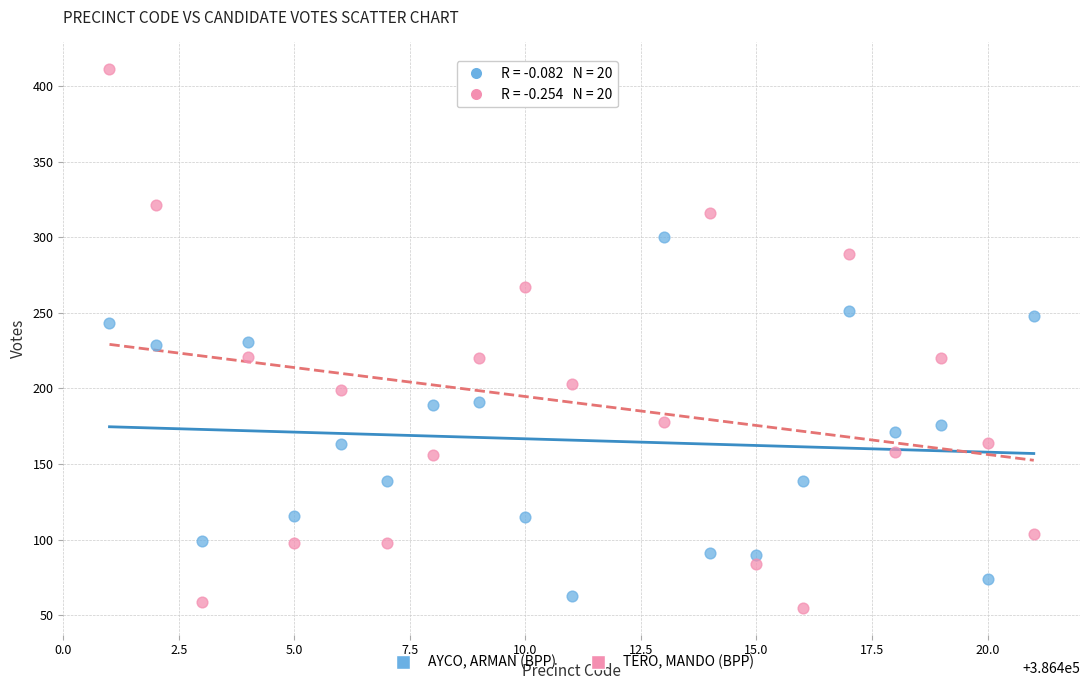

Which series contains the highest Y value?

TERO, MANDO (BPP)